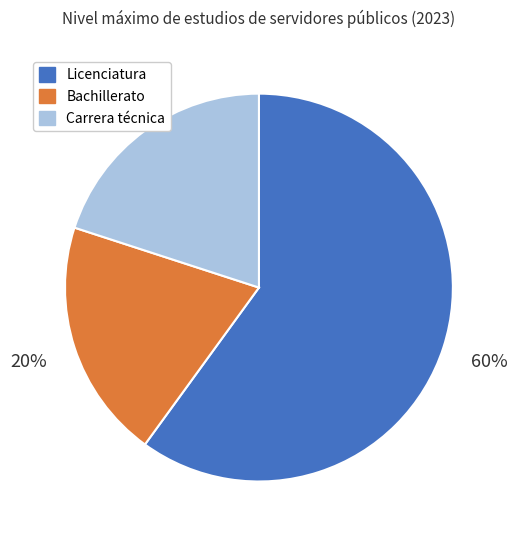

Is it true that Carrera técnica is 20% of the pie?

True